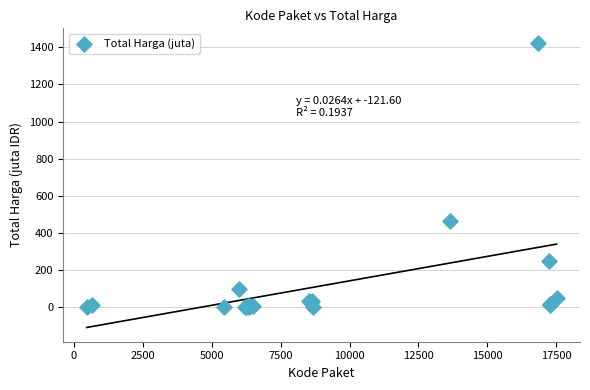

What Y value in the scatter plot is closest to 712?

464.0